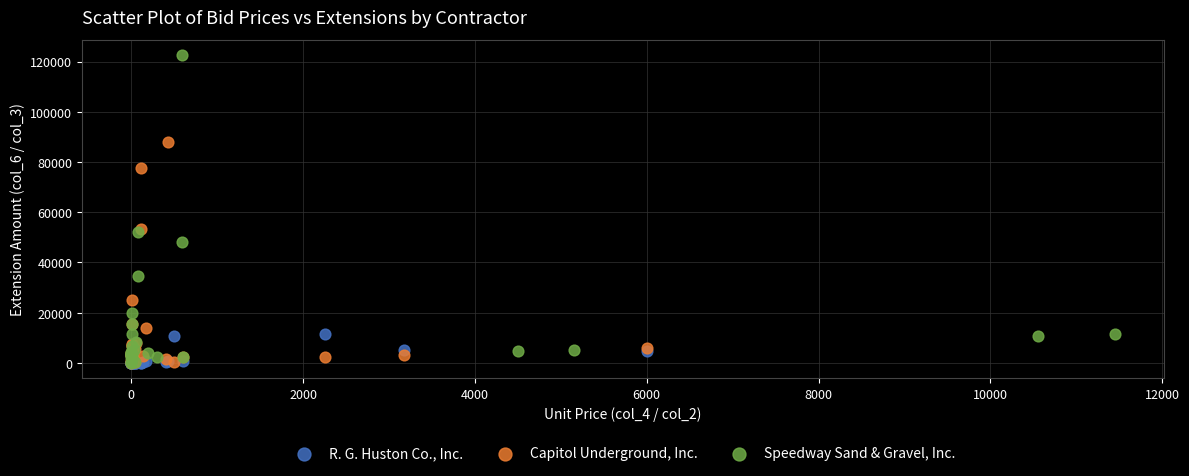

Which series contains the highest Y value?

Speedway Sand & Gravel, Inc.